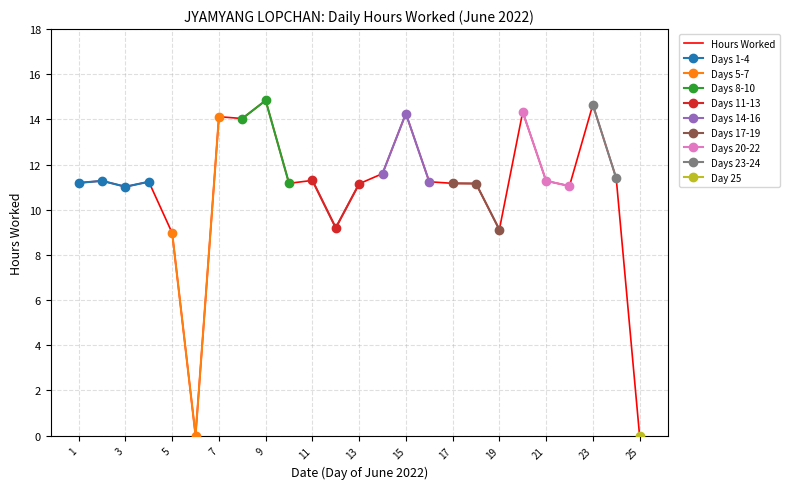

Which category has the lowest value across all series?

6